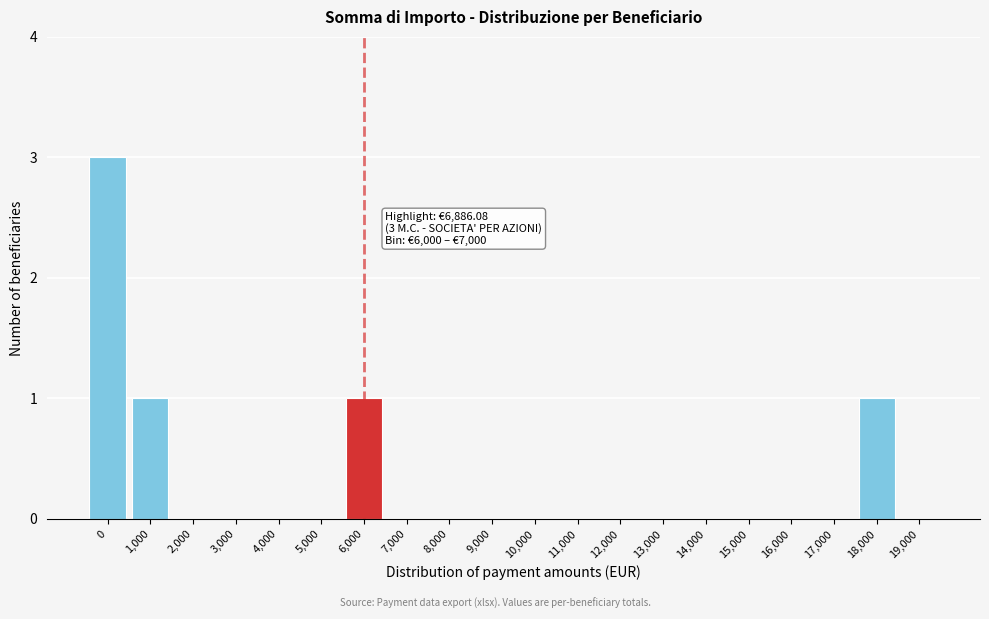

Reading right to left, transcribe all the data shown in this chart.

19,000=0	18,000=1	17,000=0	16,000=0	15,000=0	14,000=0	13,000=0	12,000=0	11,000=0	10,000=0	9,000=0	8,000=0	7,000=0	6,000=1	5,000=0	4,000=0	3,000=0	2,000=0	1,000=1	0=3